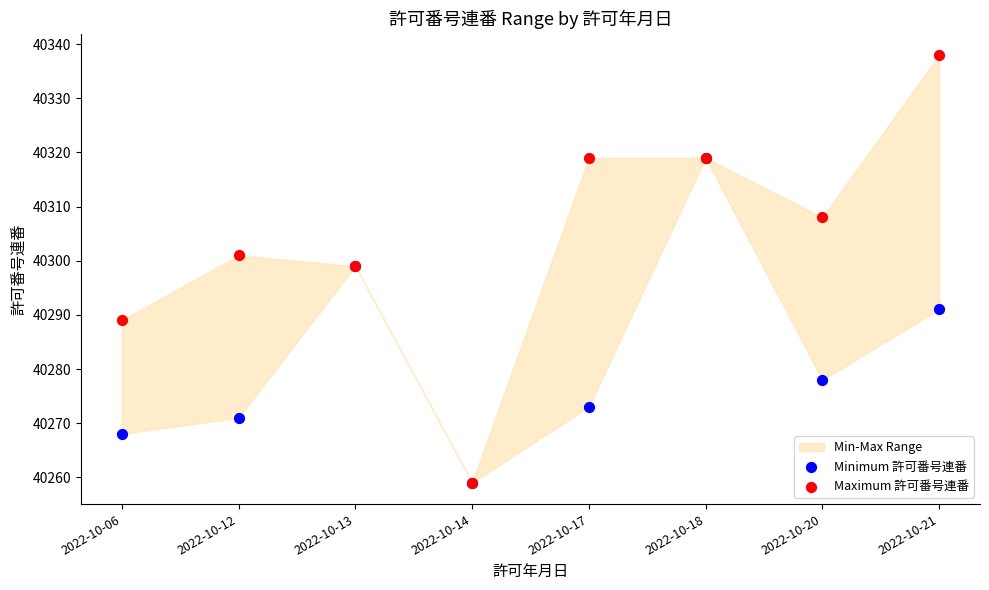

Which series has the widest spread of Y values?

Maximum 許可番号連番